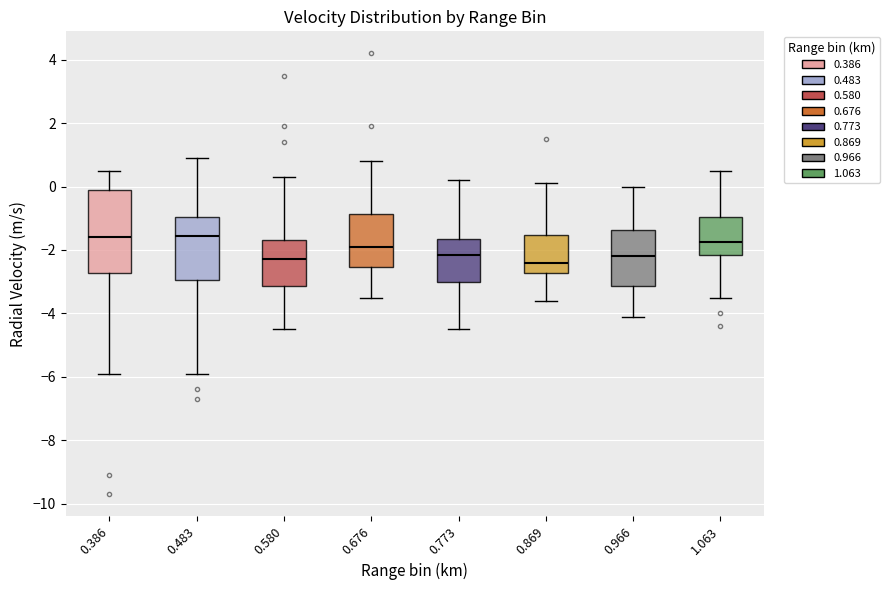

Reading left to right, read every box against the y-axis: the position of its median line, the range the box covers, and the ends of its whiskers. The values are not printed on the chart, so give them approximately, as read against the axis.

0.386: median -1.6, box -2.8 to 0.0, whiskers -5.8 to 0.6
0.483: median -1.6, box -3.0 to -1.0, whiskers -5.8 to 1.0
0.580: median -2.2, box -3.2 to -1.6, whiskers -4.4 to 0.4
0.676: median -1.8, box -2.6 to -0.8, whiskers -3.4 to 0.8
0.773: median -2.2, box -3.0 to -1.6, whiskers -4.4 to 0.2
0.869: median -2.4, box -2.8 to -1.6, whiskers -3.6 to 0.2
0.966: median -2.2, box -3.2 to -1.4, whiskers -4.0 to 0.0
1.063: median -1.8, box -2.2 to -1.0, whiskers -3.4 to 0.6